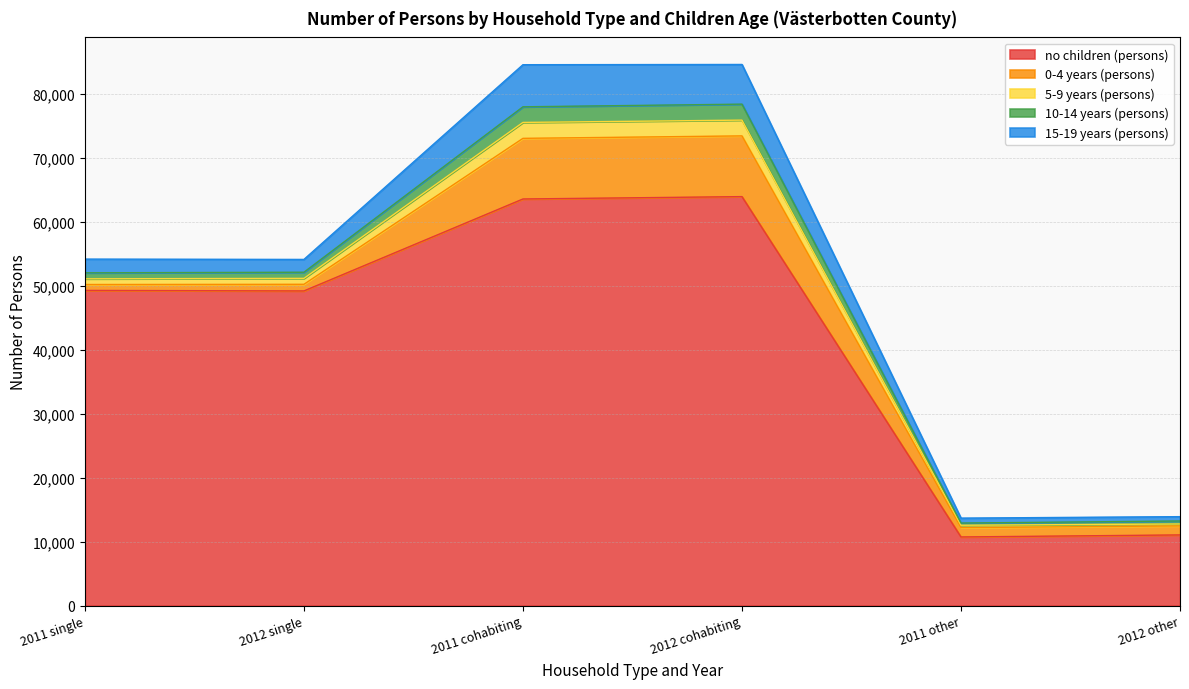

What is the sum of the 5-9 years (persons) values at 2011 cohabiting and 2011 single?

3380